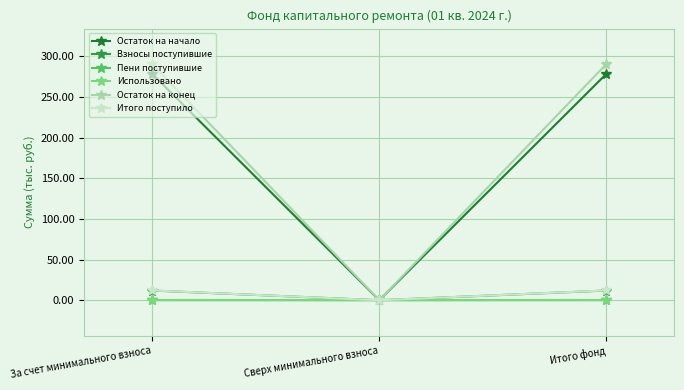

Which series changed the most between За счет минимального взноса and Сверх минимального взноса?

Остаток на конец